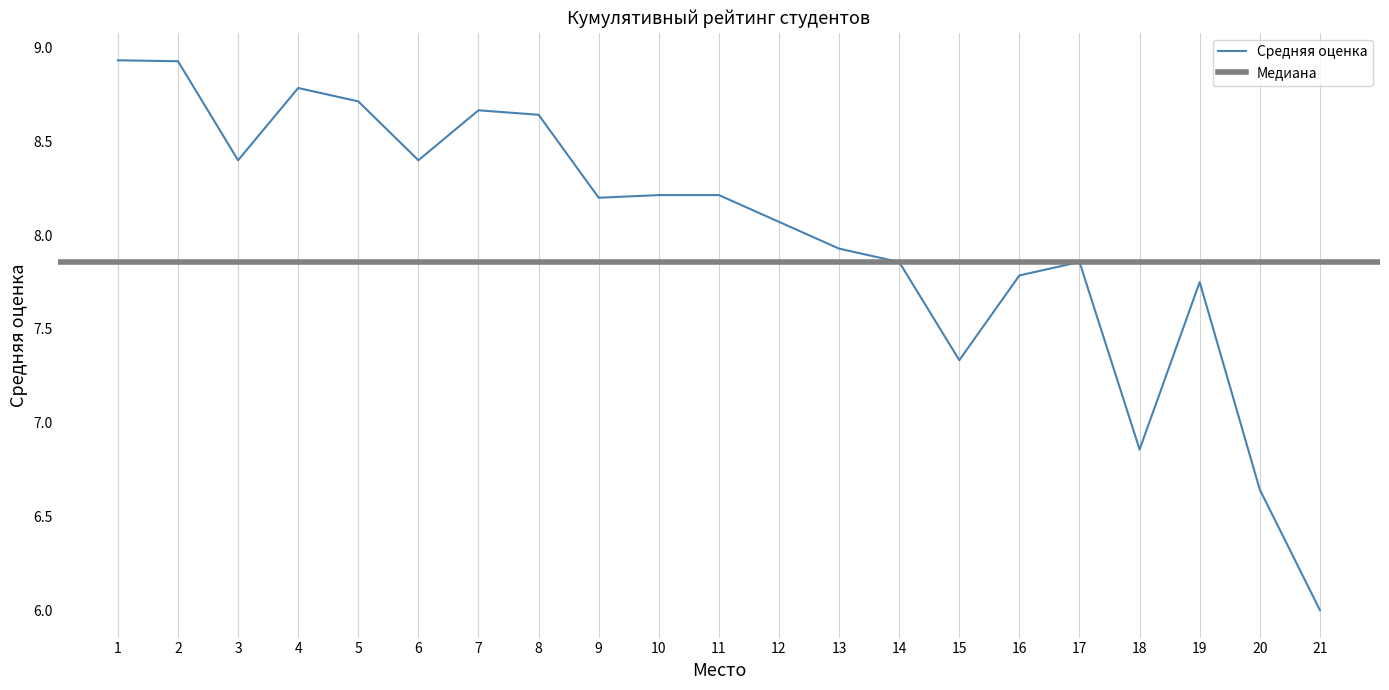

List the labels in order of value, largest first.

1, 2, 4, 5, 7, 8, 3, 6, 10, 11, 9, 12, 13, 14, 17, 16, 19, 15, 18, 20, 21